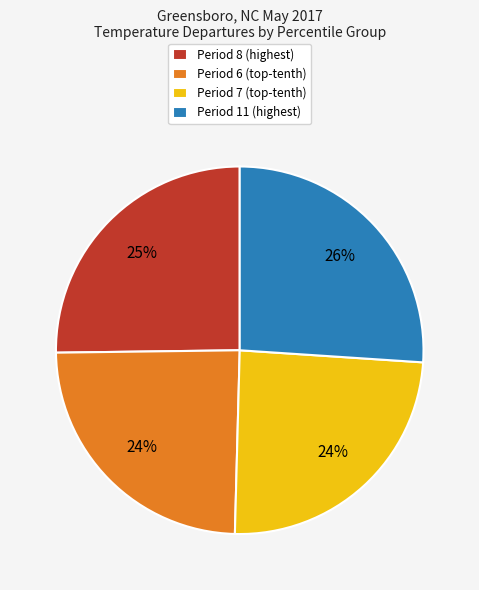

Which has a higher value, Period 11 (highest) or Period 8 (highest)?

Period 11 (highest)